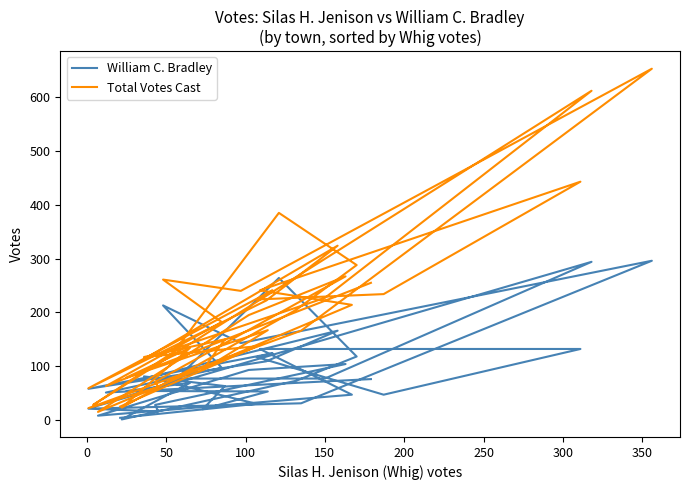

True or false: Total Votes Cast and William C. Bradley intersect in this chart.

False